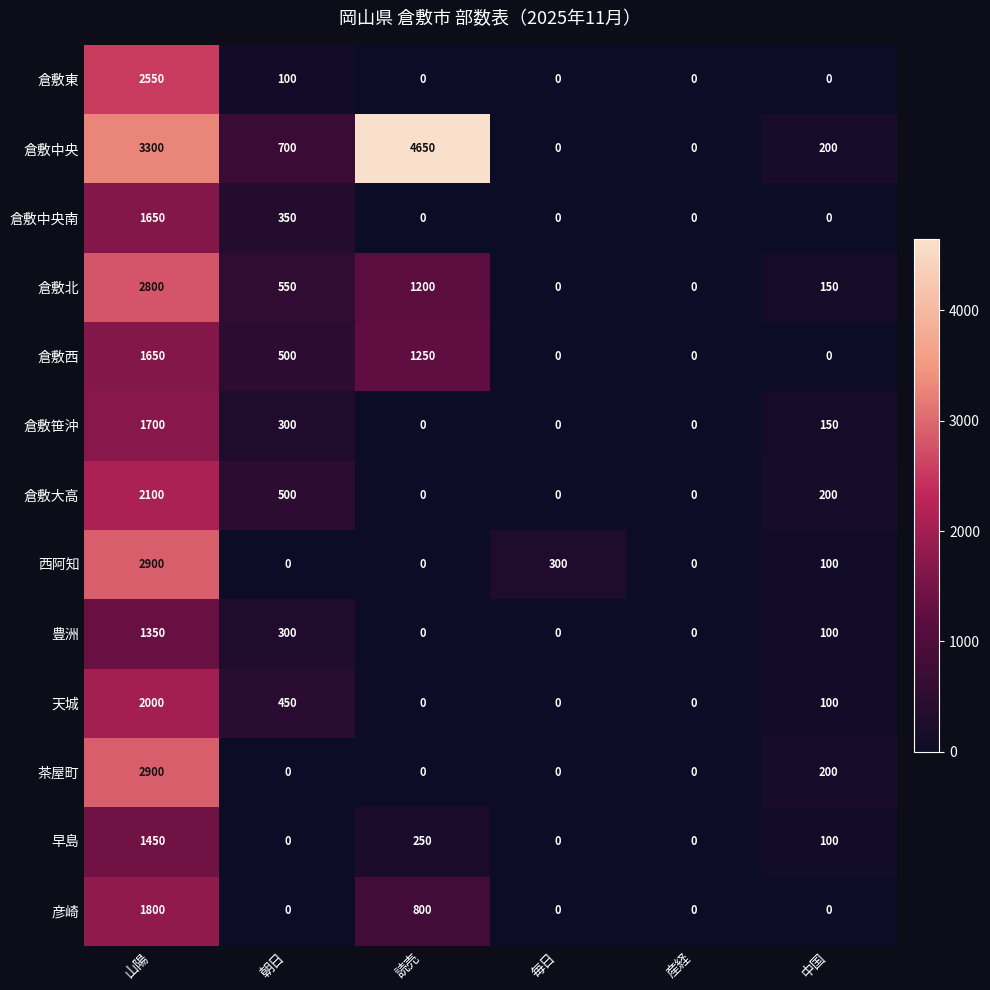

What is the total value across all series at 中国?

1300